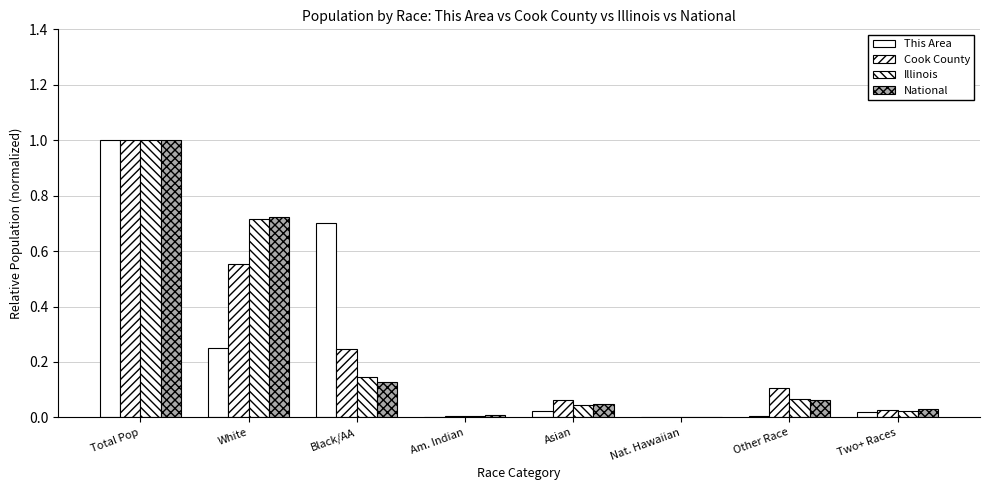

What is the sum of all Illinois values?

2.0